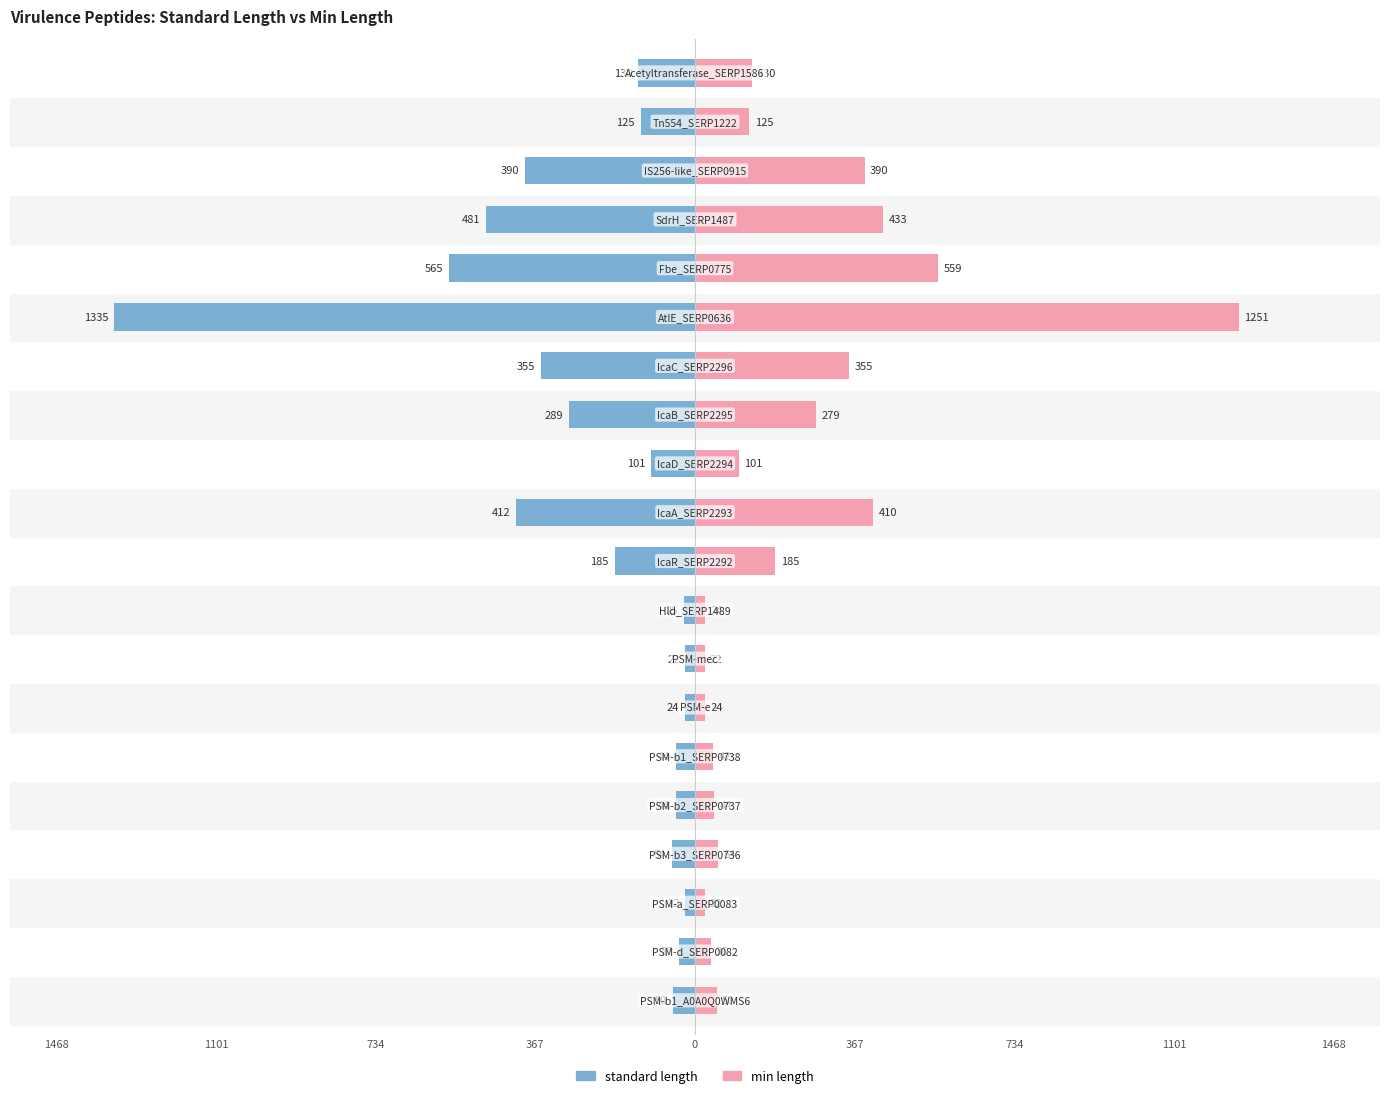

How many bars are there in each group?

2